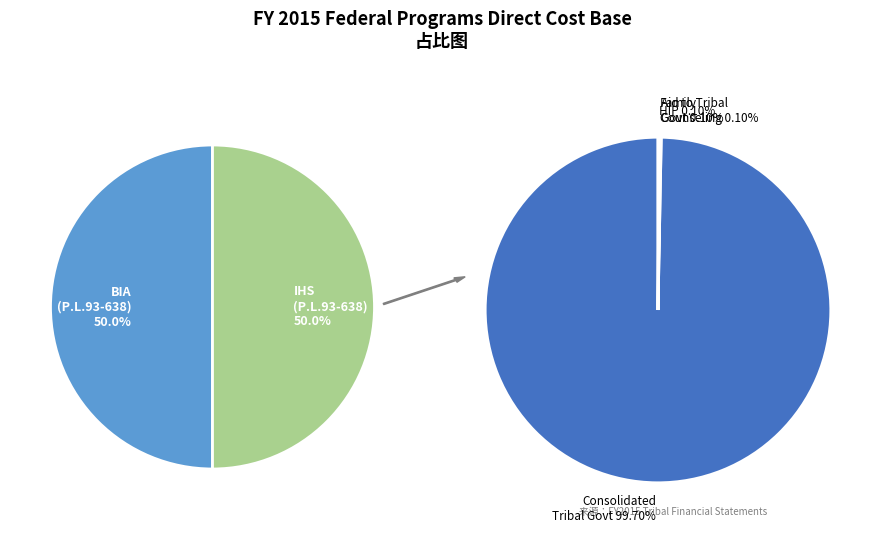

Is Aid to Tribal Government the majority of the pie?

No